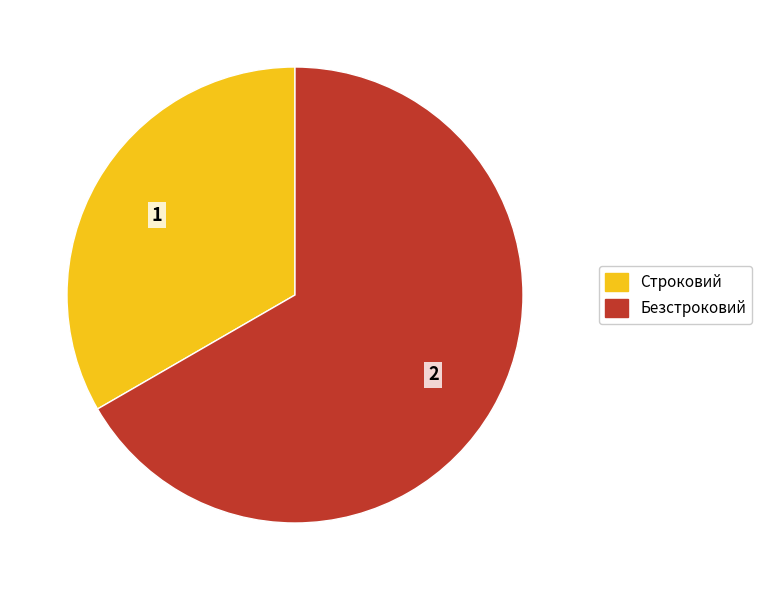

Is it true that Безстроковий is 61% of the pie?

False